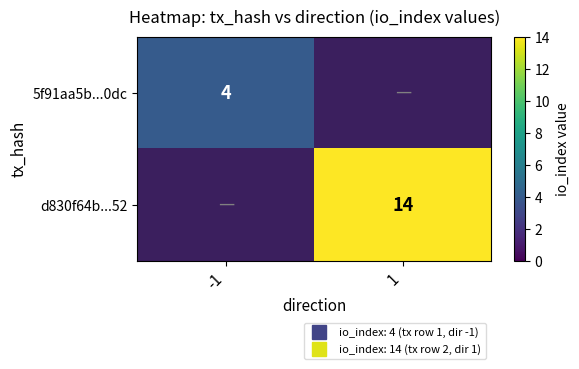

Where is 5f91aa5b...0dc nearest to the value 4?

-1